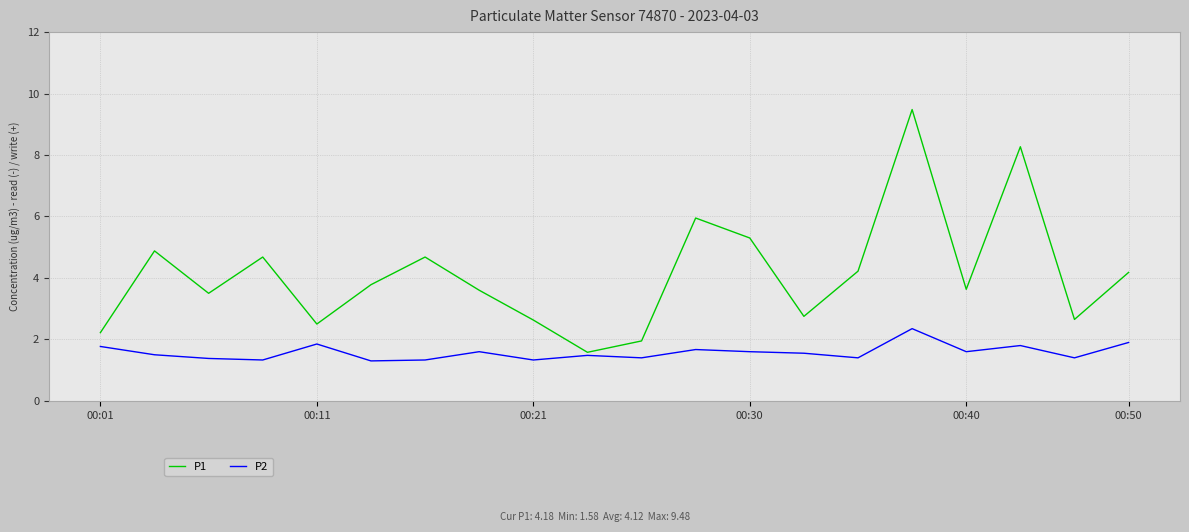

True or false: P2 and P1 cross at least once.

False